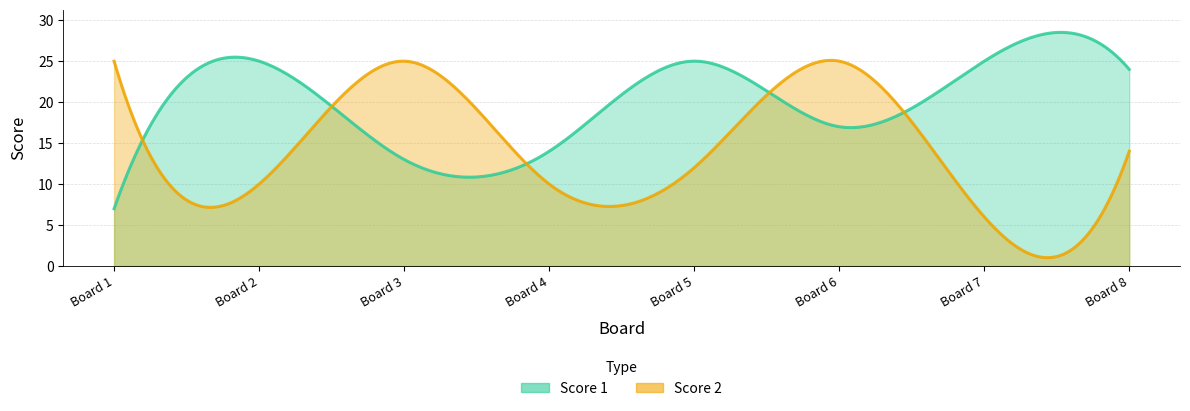

True or false: Score 1 has more than 0 points higher than both neighbors.

True